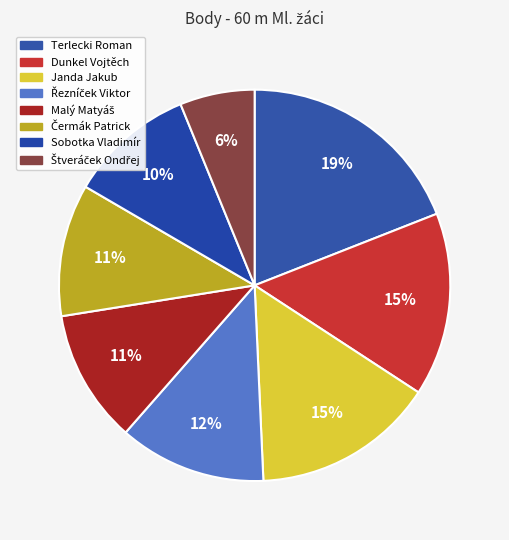

Is Dunkel Vojtěch the majority of the pie?

No